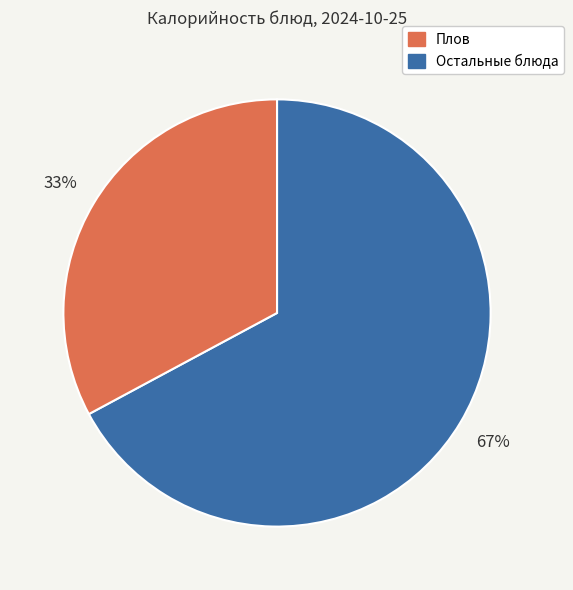

Is there a majority slice in this chart?

Yes